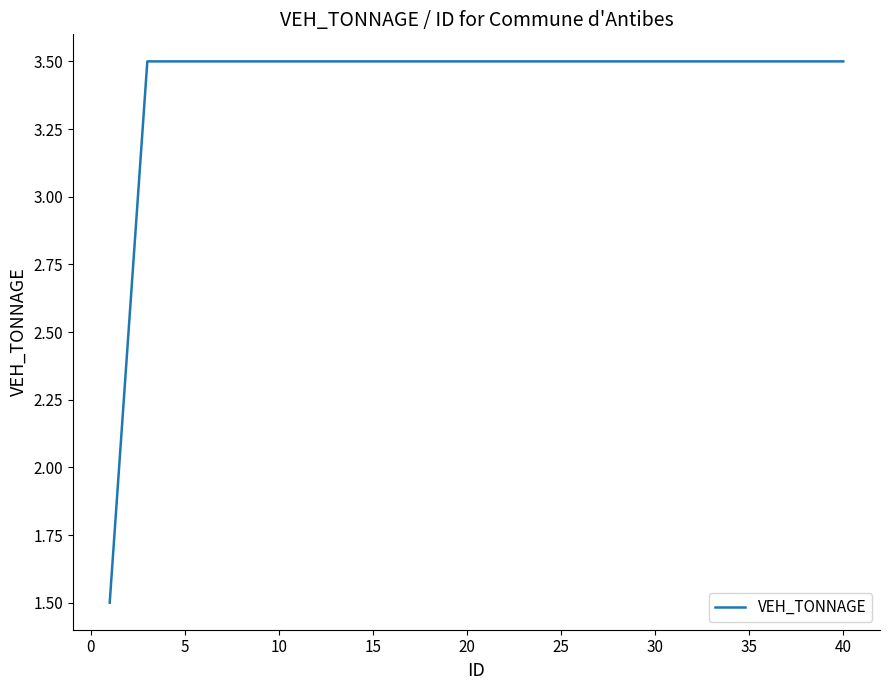

How many categories are shown in the chart?

40